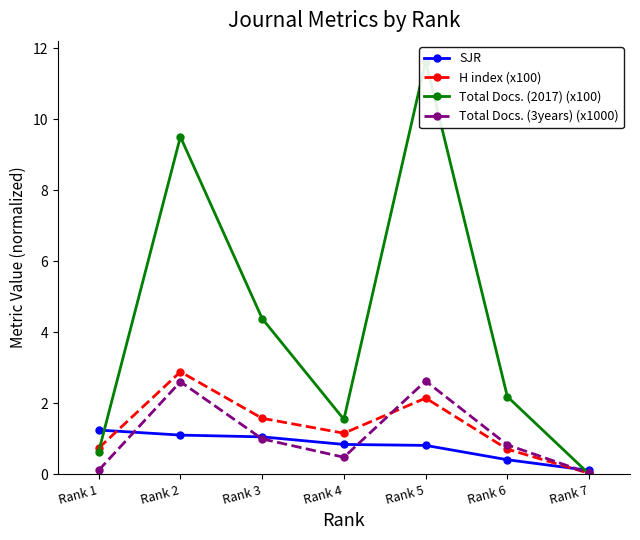

At Rank 3, list the series in order from smallest to largest.

Total Docs. (3years) (x1000), SJR, H index (x100), Total Docs. (2017) (x100)